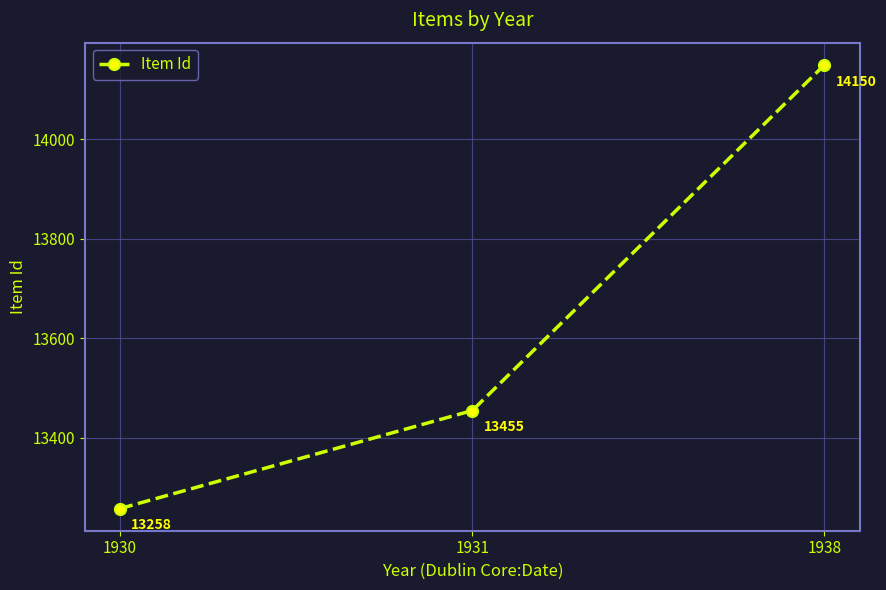

At which category does the chart reach its peak across all series?

1938